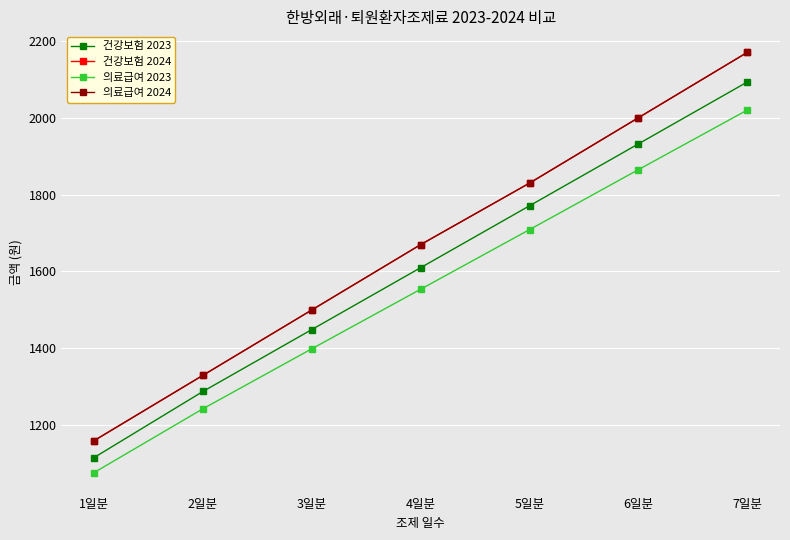

True or false: 의료급여 2023 and 의료급여 2024 intersect in this chart.

False